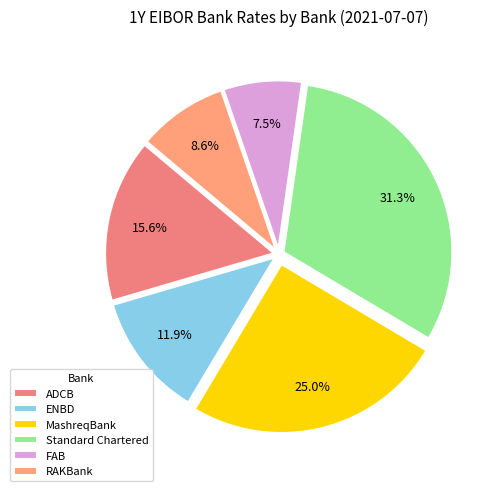

Is there any slice that represents more than half of the pie?

No